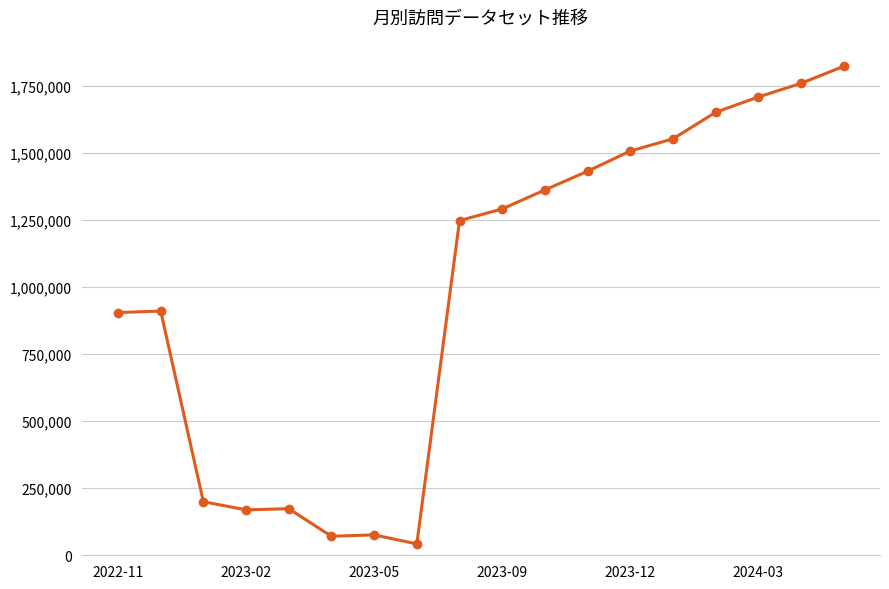

True or false: the data has more than 0 interior local peaks.

True